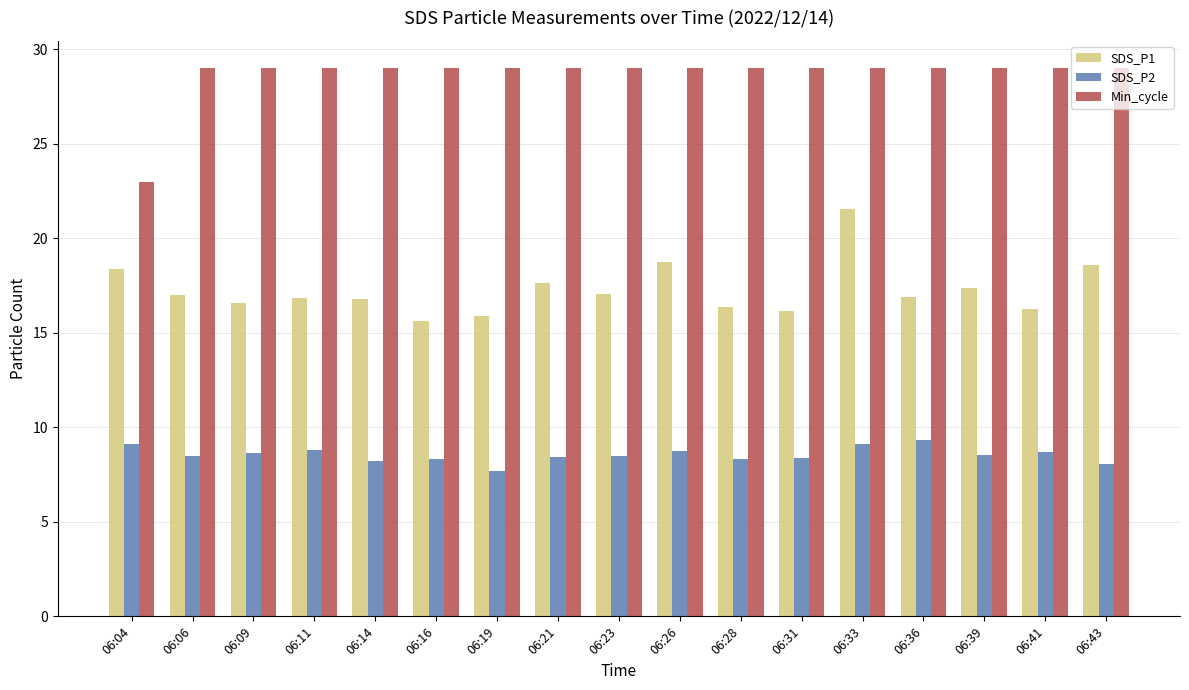

True or false: SDS_P2 has a value of 4.2 at 06:28.

False